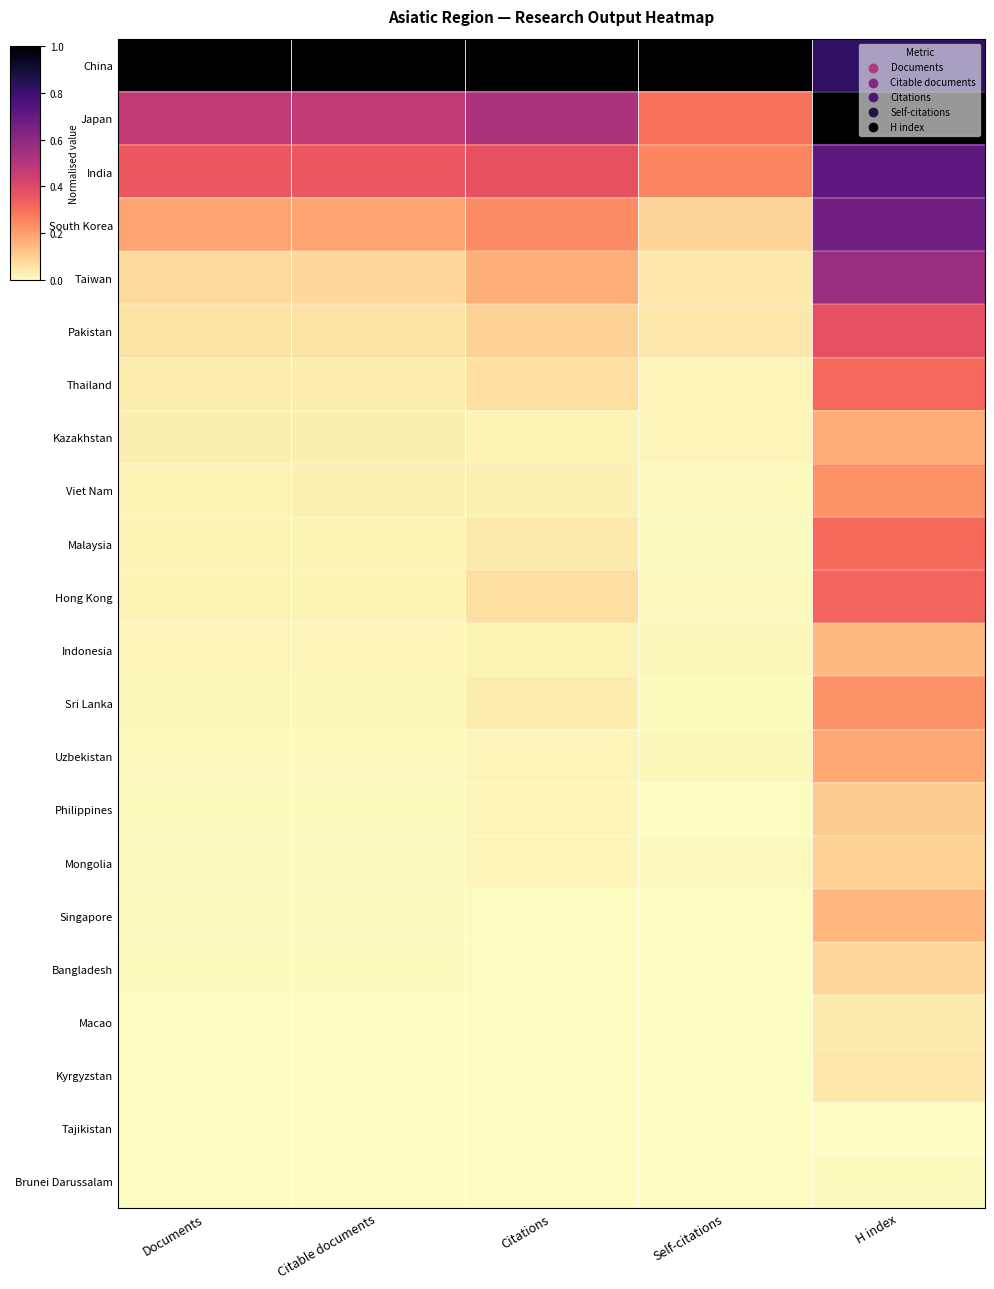

At how many categories does at least one series exceed 0?

5